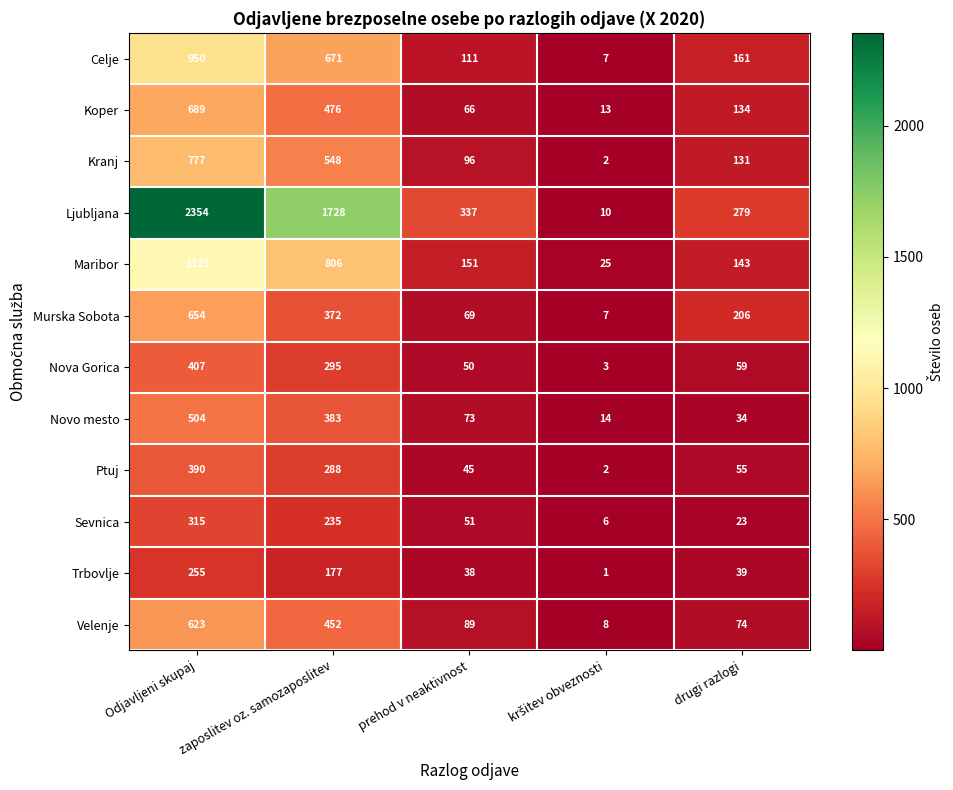

Read the Celje value at Odjavljeni skupaj, to the nearest 100.

1000